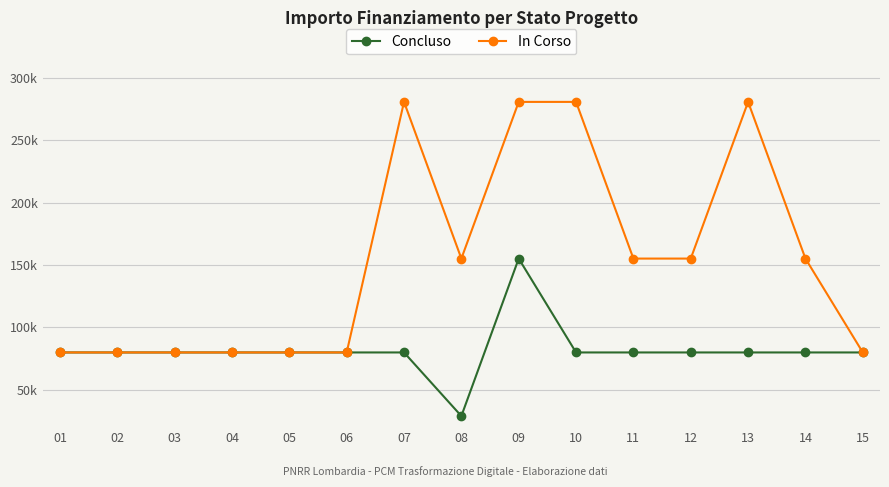

What is the average value of the In Corso series?

153608